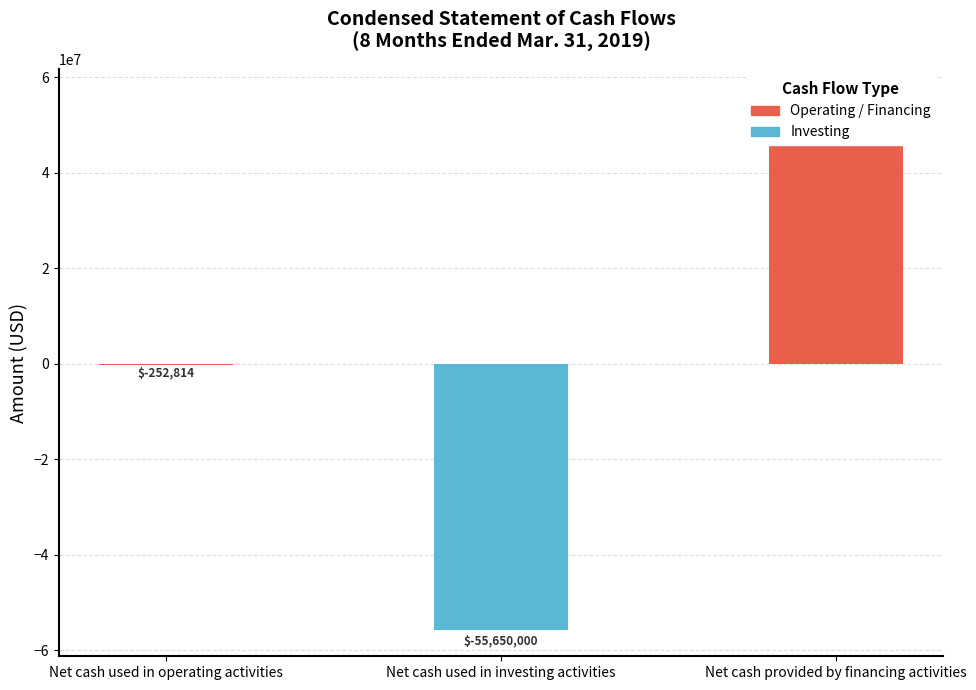

Is it true that the value at Net cash used in investing activities is -55650000?

True